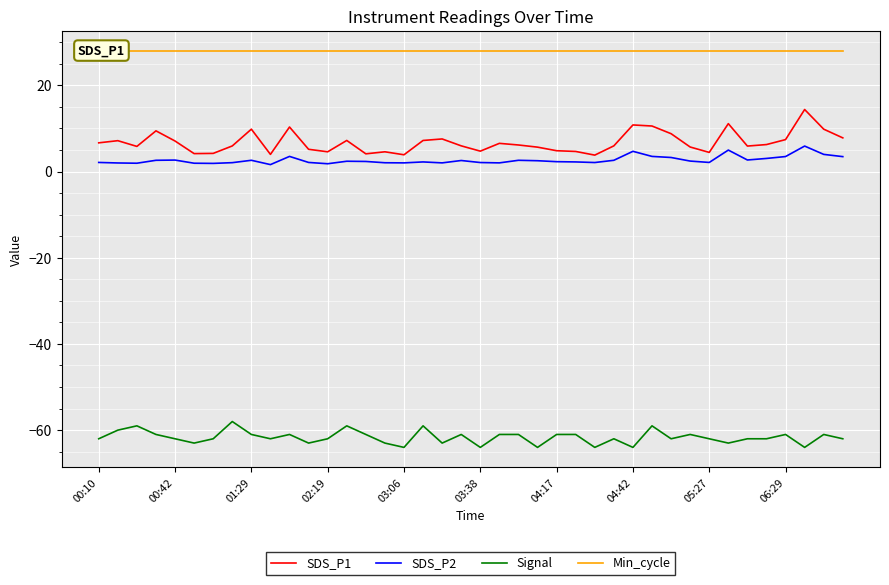

True or false: Min_cycle and Signal cross at least once.

False